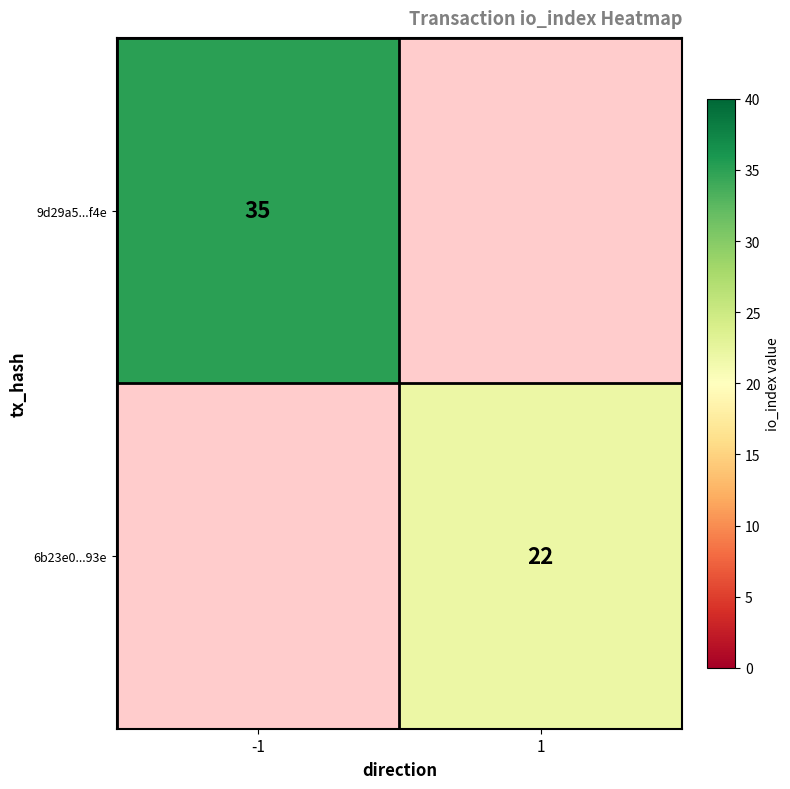

The 9d29a5...f4e series shows 51 at -1. True or false?

False